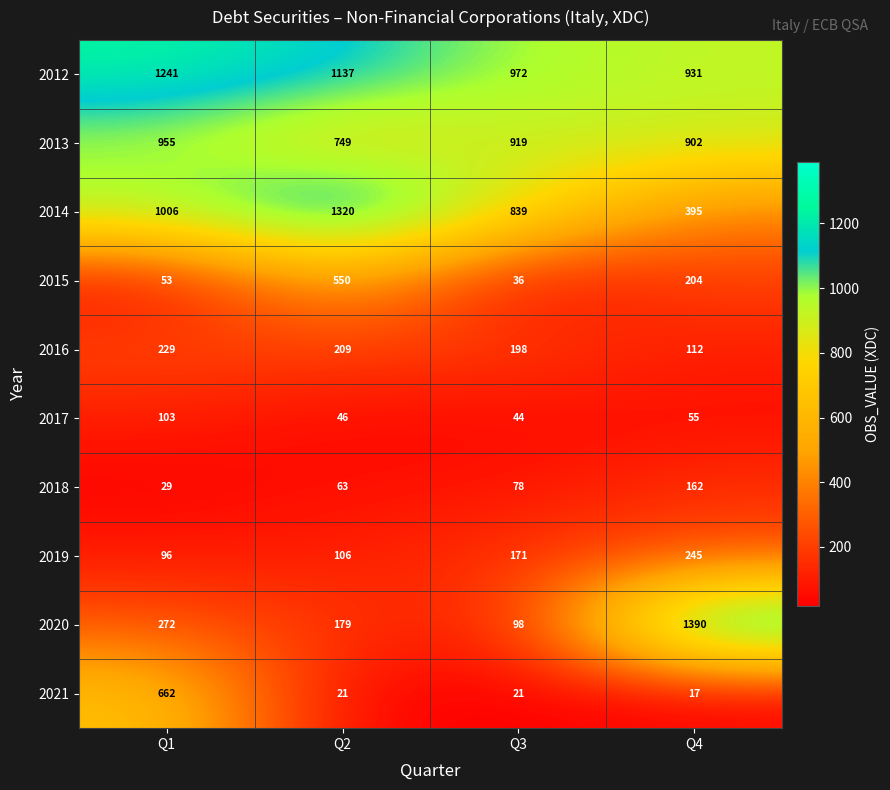

What is the spread (max minus min) of values at Q3?

951